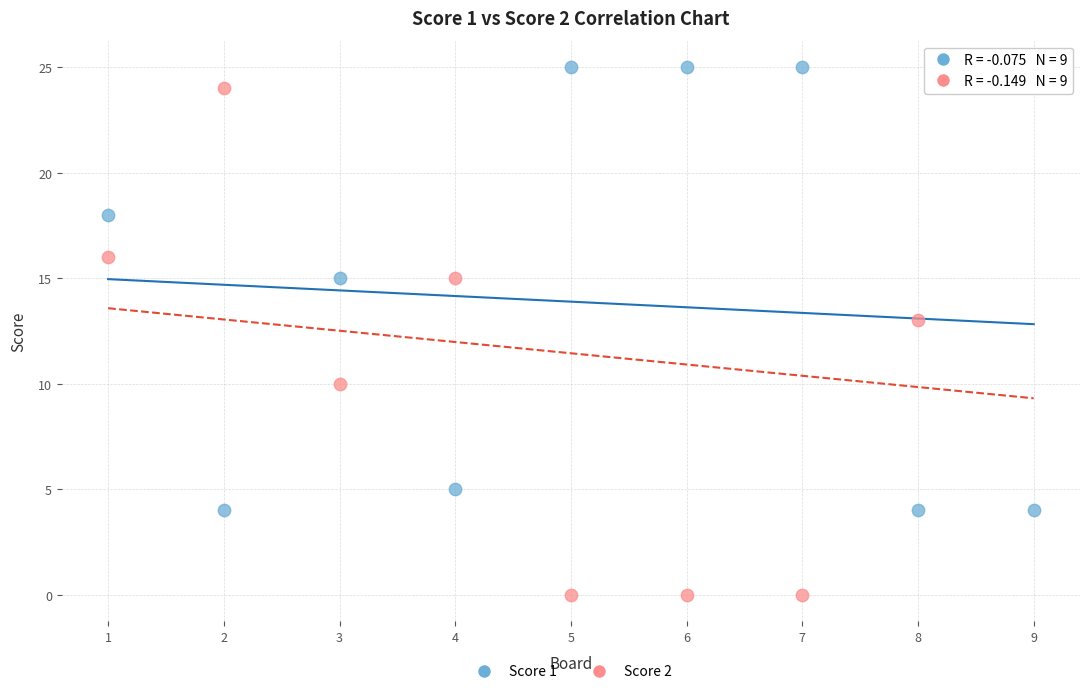

Which series reaches the minimum Y coordinate?

Score 2